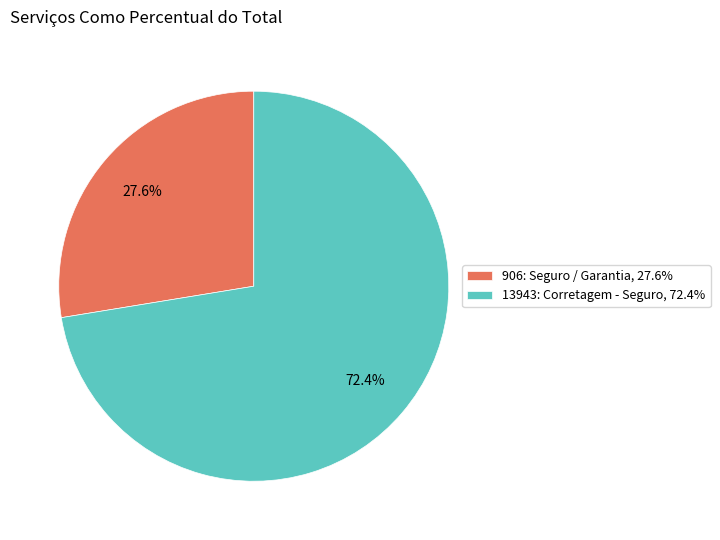

True or false: 13943: Corretagem - Seguro accounts for 82% of the total.

False